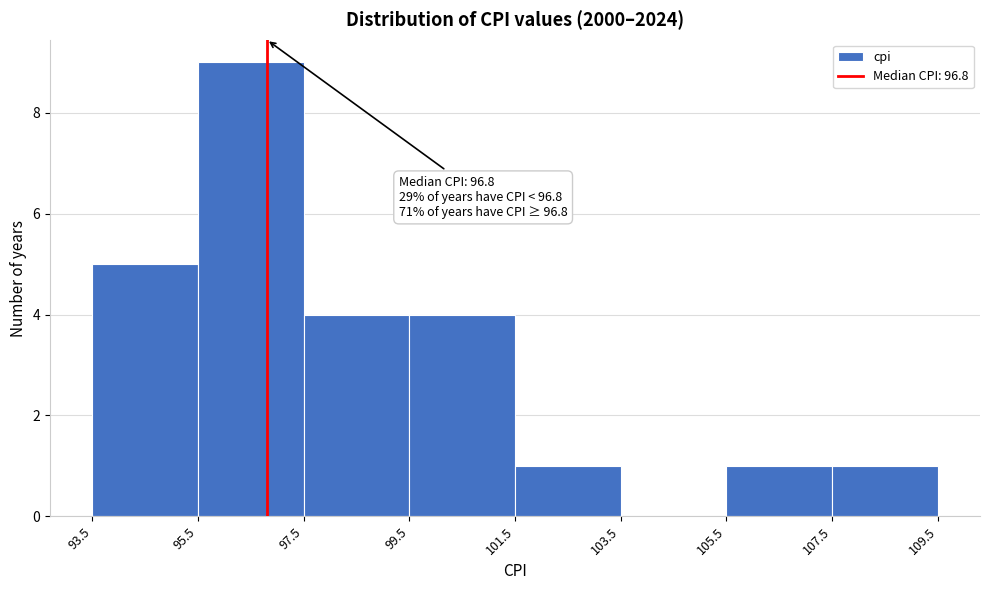

Over which range of the x-axis is the bar tallest?

95.5 to 97.5